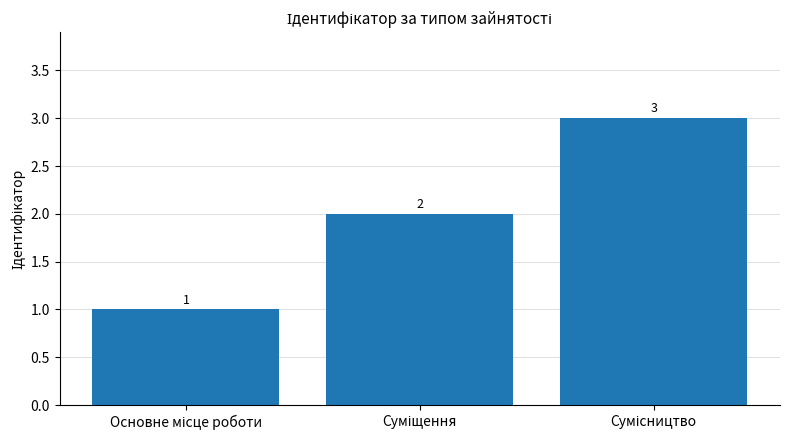

Count the values in the range 1 to 3.

3